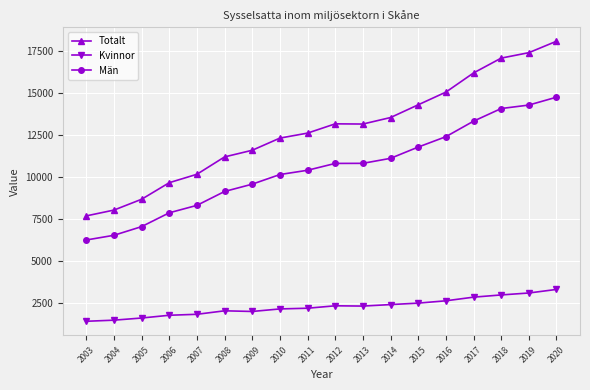

How many lines are shown in the chart?

3